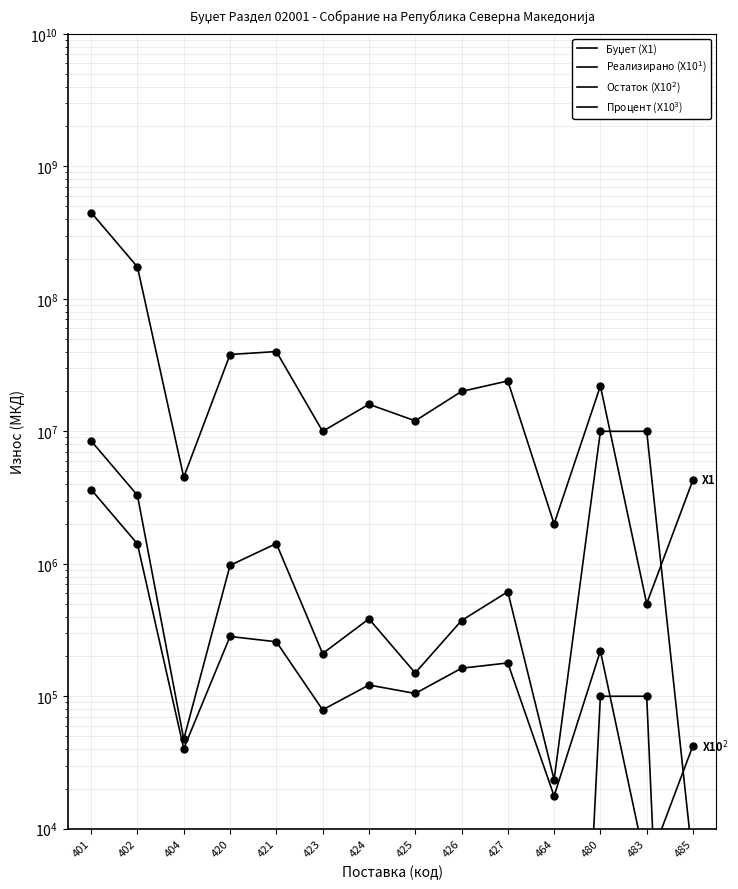

Which series contains the lowest Y value?

Процент (X10$^3$)